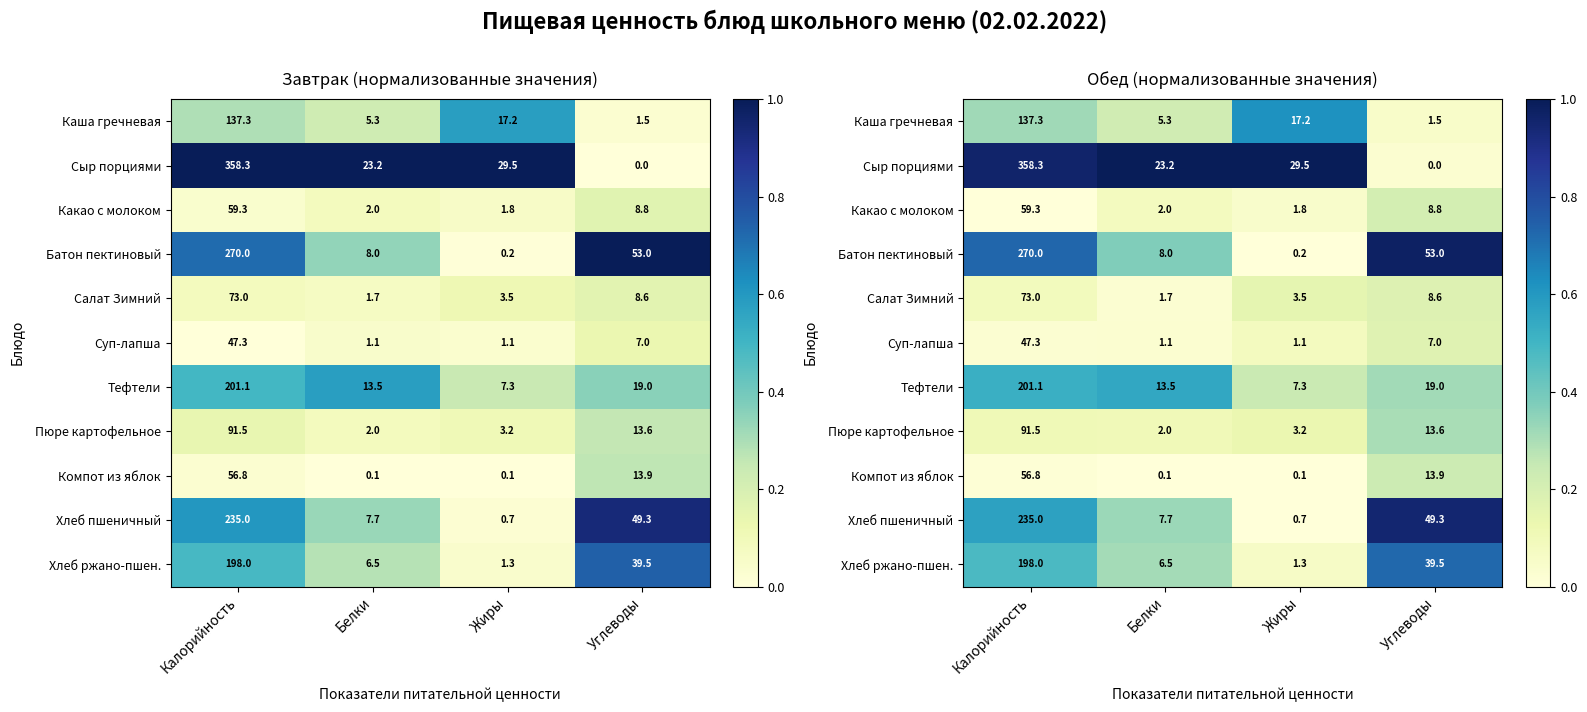

At Белки, list the series in order from smallest to largest.

Компот из яблок, Салат Зимний, Суп-лапша, Какао с молоком, Пюре картофельное, Каша гречневая, Хлеб ржано-пшен., Хлеб пшеничный, Батон пектиновый, Тефтели, Сыр порциями